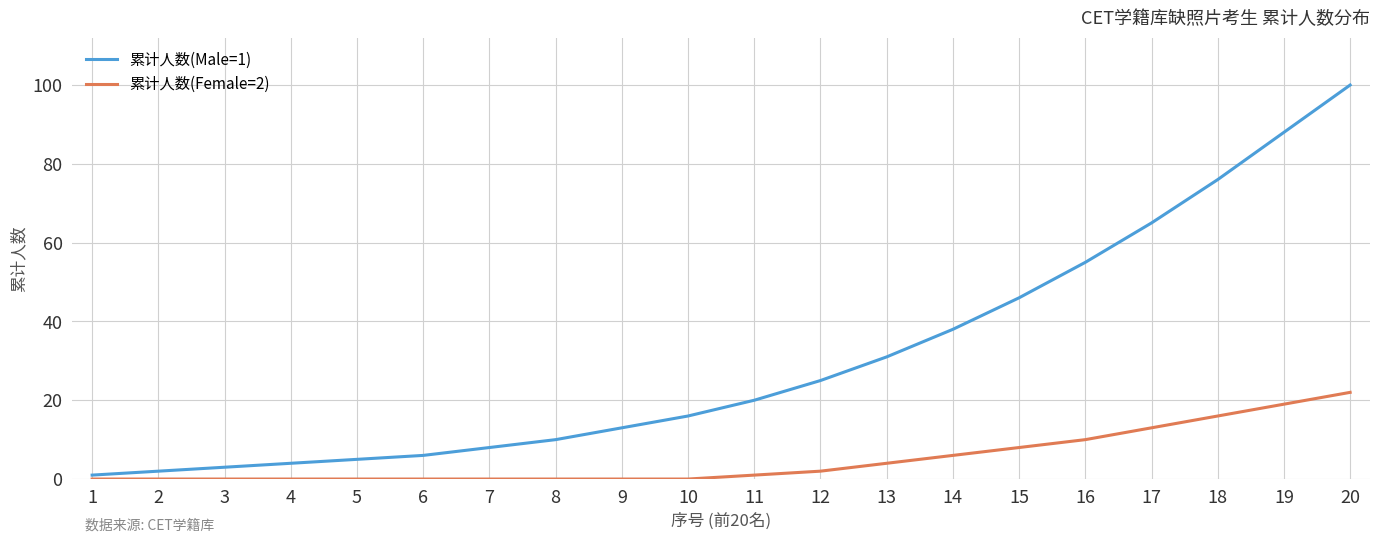

What is the average value of the 累计人数(Female=2) series?

5